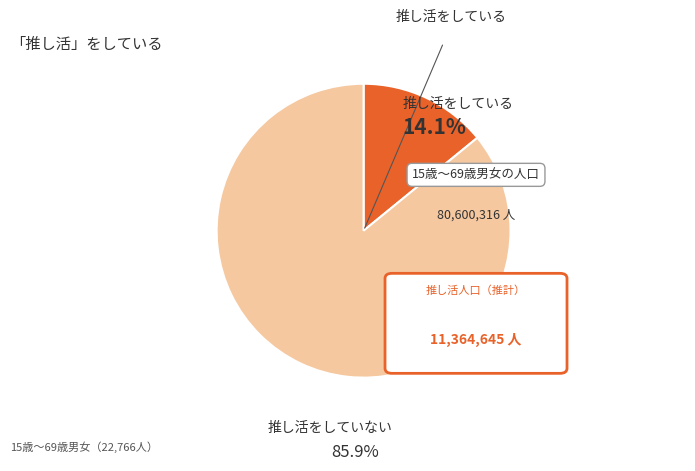

Does any single category account for the majority?

Yes